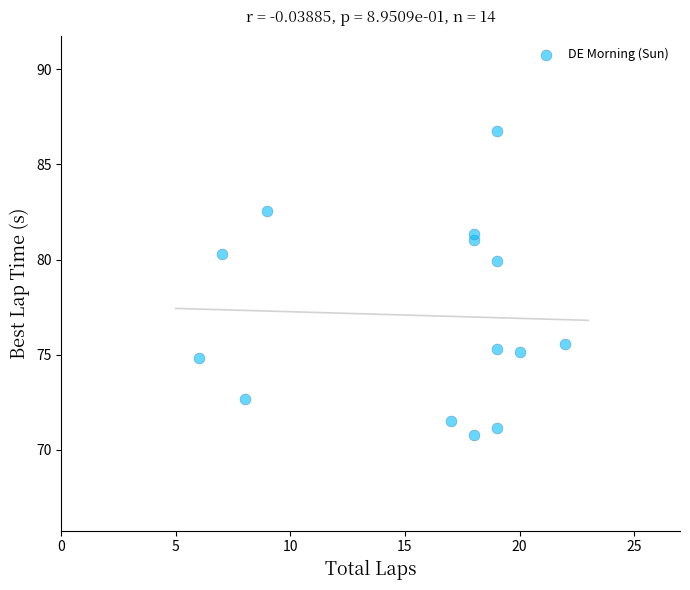

What Y value in the scatter plot is closest to 78?

79.9